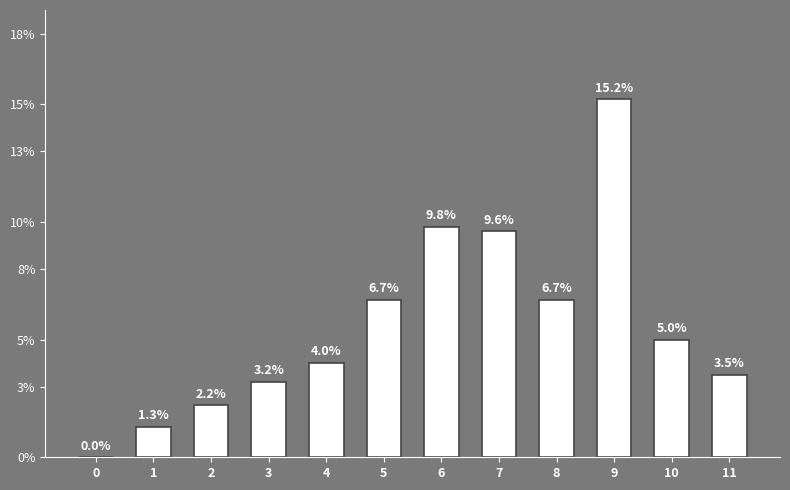

What is the approximate value at 8?

6.7